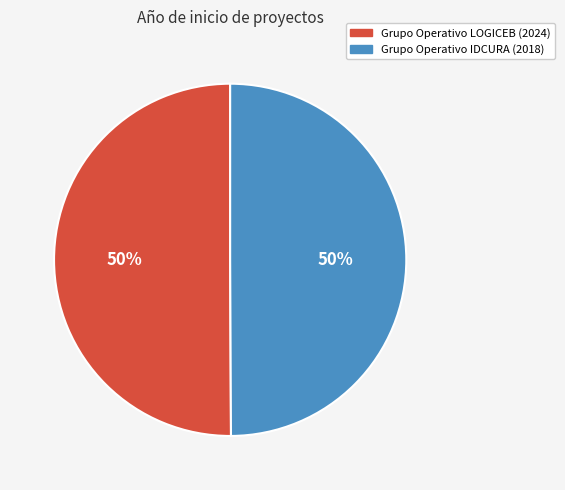

Combined, do Grupo Operativo LOGICEB (2024) and Grupo Operativo IDCURA (2018) account for over 50%?

Yes